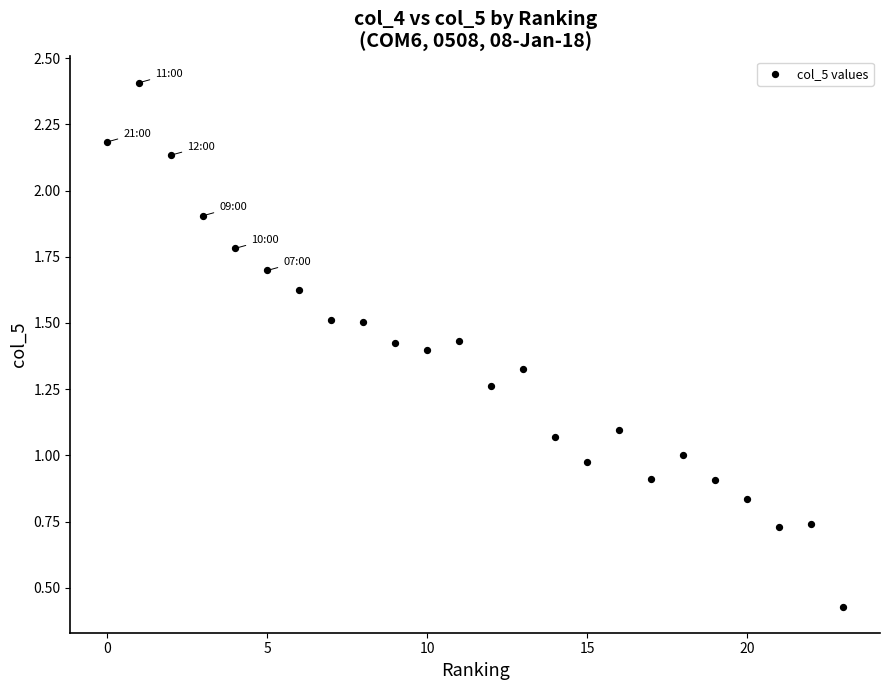

What is the range of Y values (max minus min)?

2.0